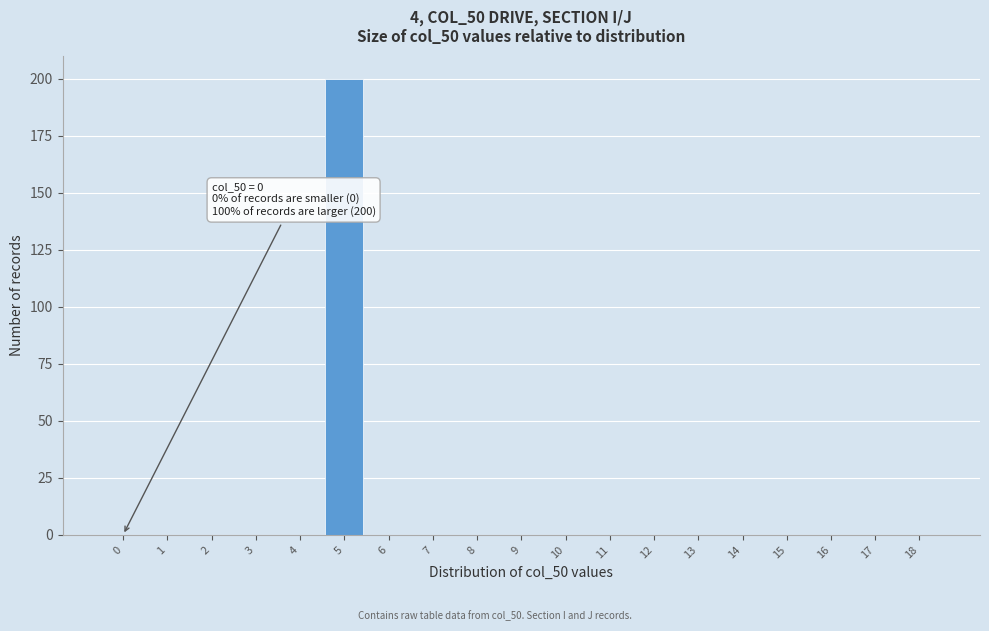

Reading left to right, what are all the values shown in this chart?

0=0	1=0	2=0	3=0	4=0	5=200	6=0	7=0	8=0	9=0	10=0	11=0	12=0	13=0	14=0	15=0	16=0	17=0	18=0